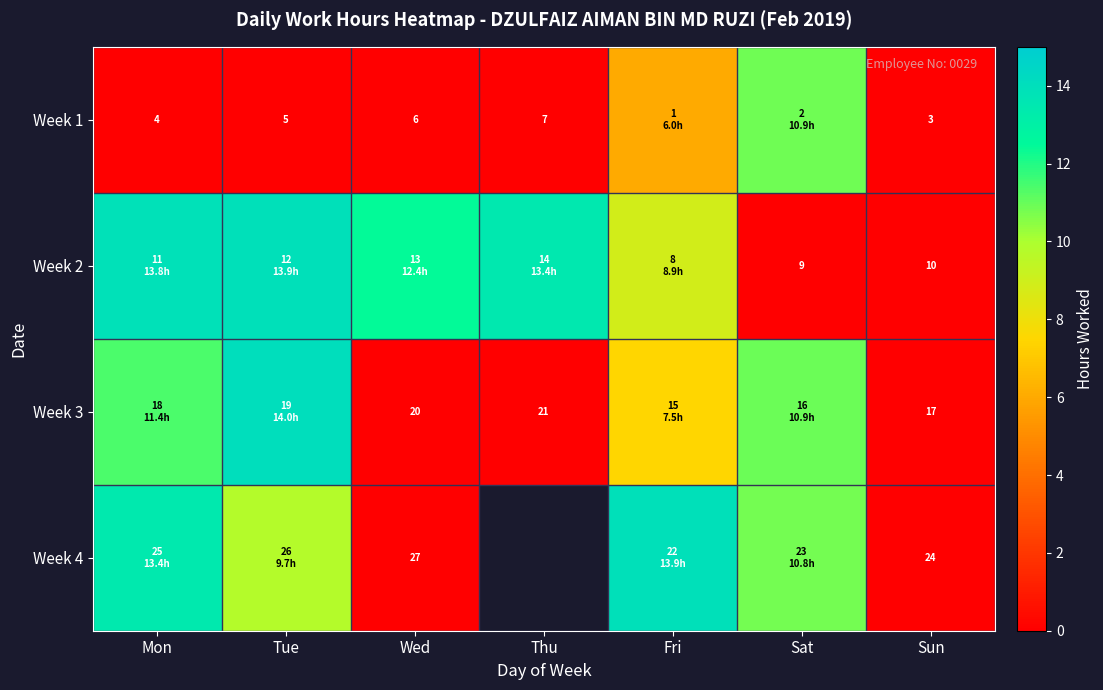

Between Mon and Sat, which series saw the biggest shift?

Week 2